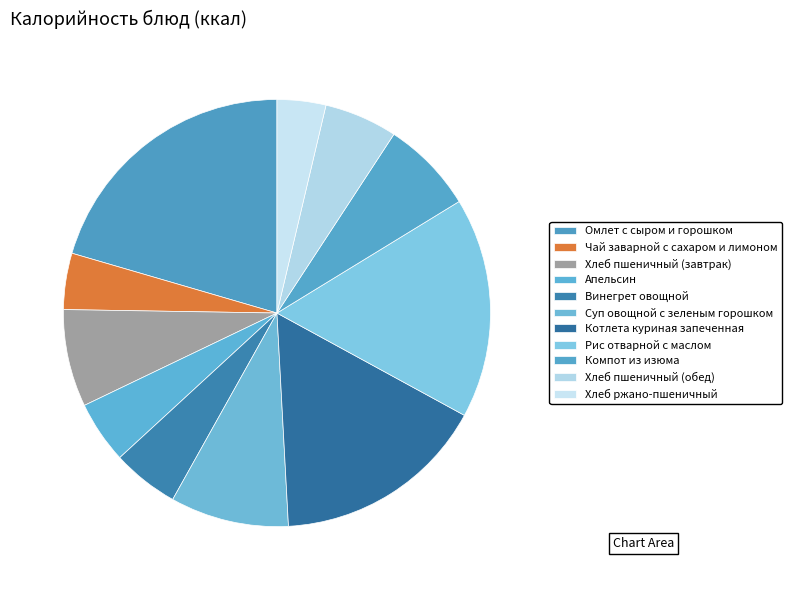

To the nearest percent, what percentage of the pie is Суп овощной с зеленым горошком?

9%